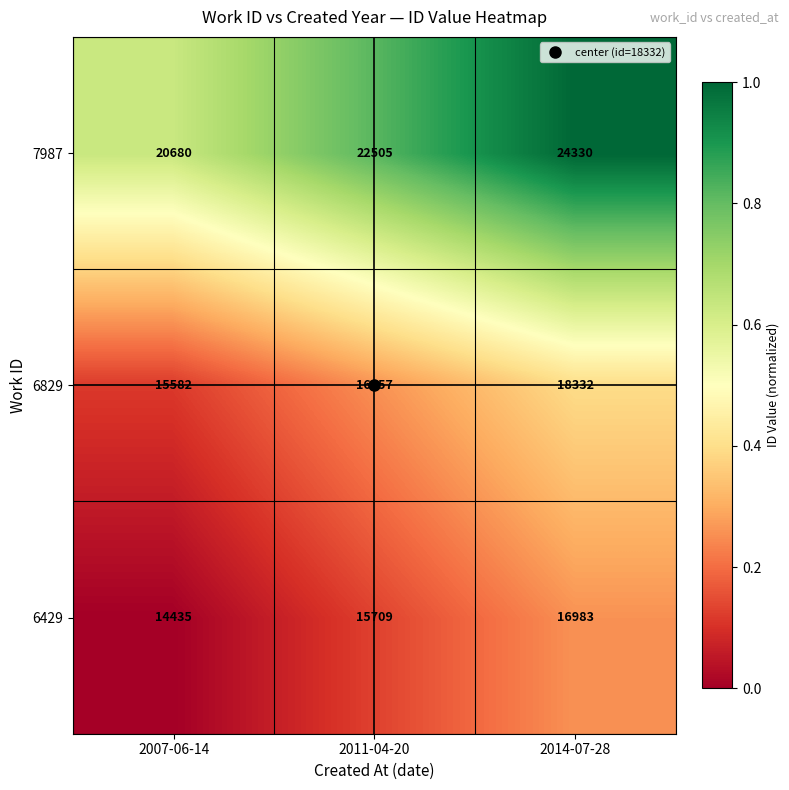

What is the difference between the 7987 values at 2014-07-28 and 2007-06-14?

3650